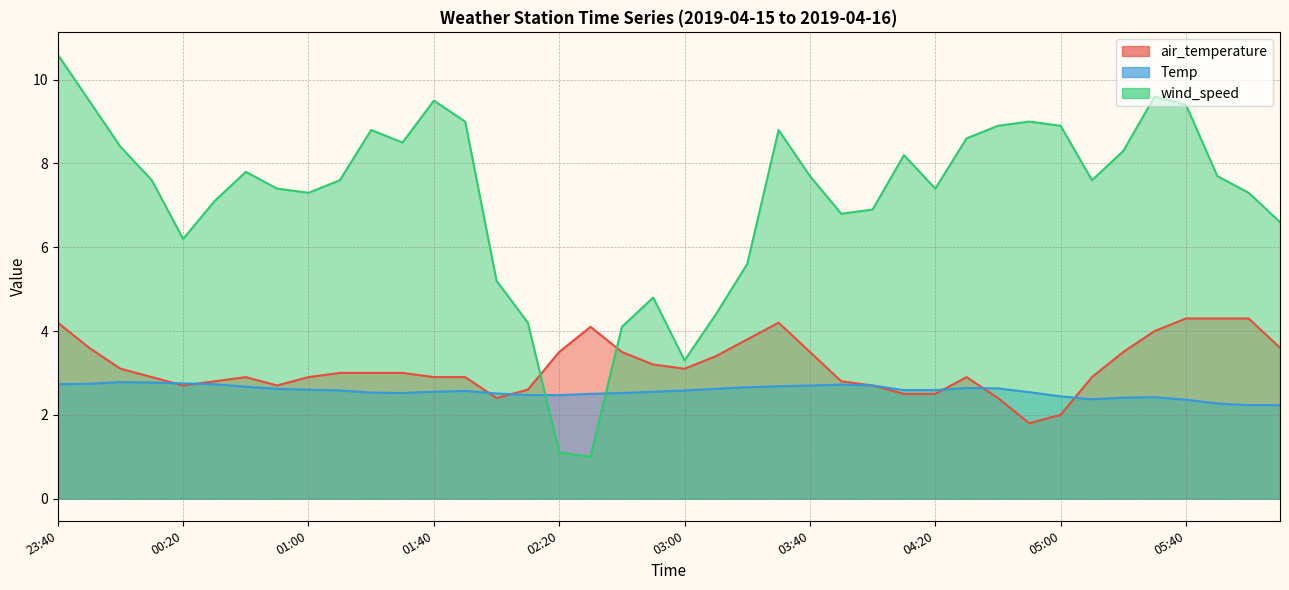

Count the number of categories in the chart.

40